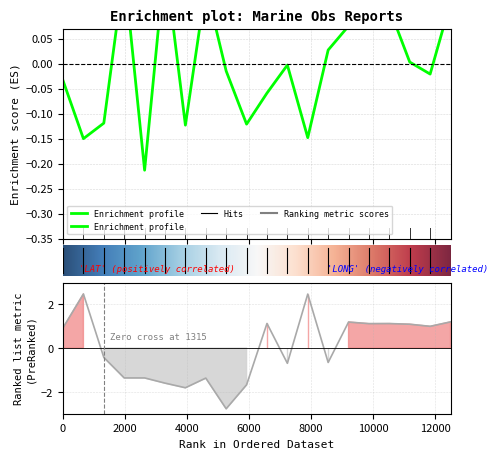

What is the highest value of the LAT series?

0.2